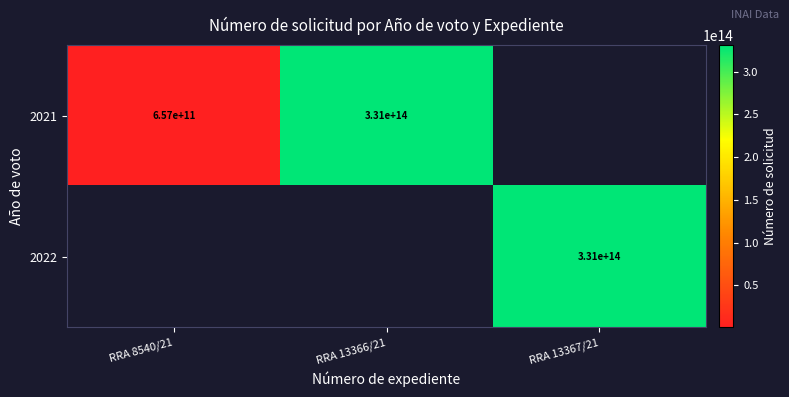

At which category does the chart reach its minimum across all series?

RRA 8540/21